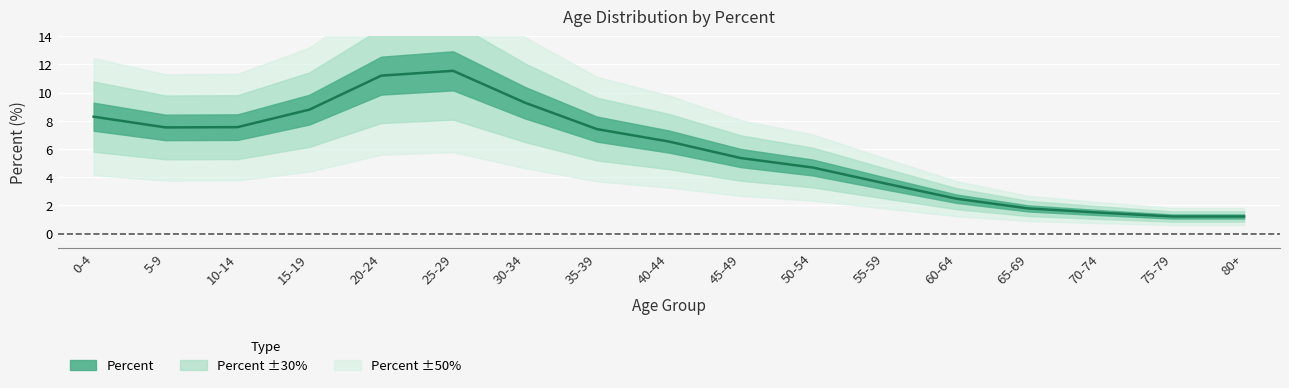

Reading left to right, extract all data points from this chart.

0-4=8.3	5-9=7.5	10-14=7.5	15-19=8.8	20-24=11.2	25-29=11.5	30-34=9.3	35-39=7.4	40-44=6.5	45-49=5.4	50-54=4.7	55-59=3.6	60-64=2.5	65-69=1.8	70-74=1.5	75-79=1.2	80+=1.2